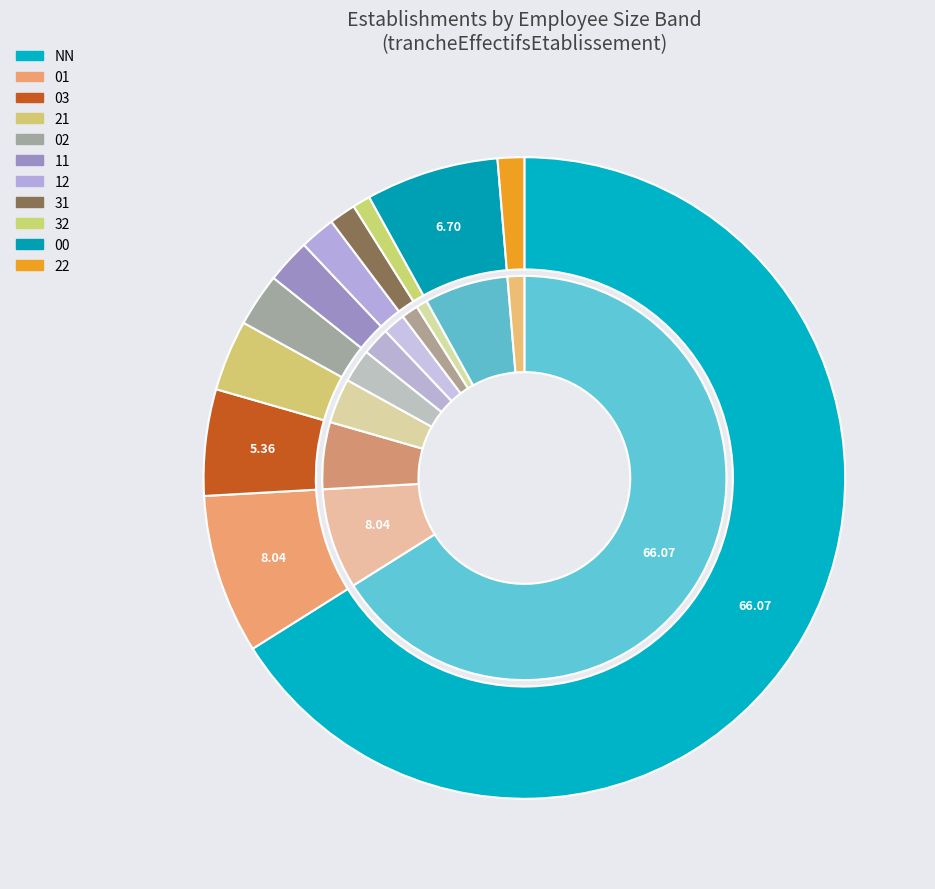

To the nearest percent, what percentage of the pie is 01?

8%